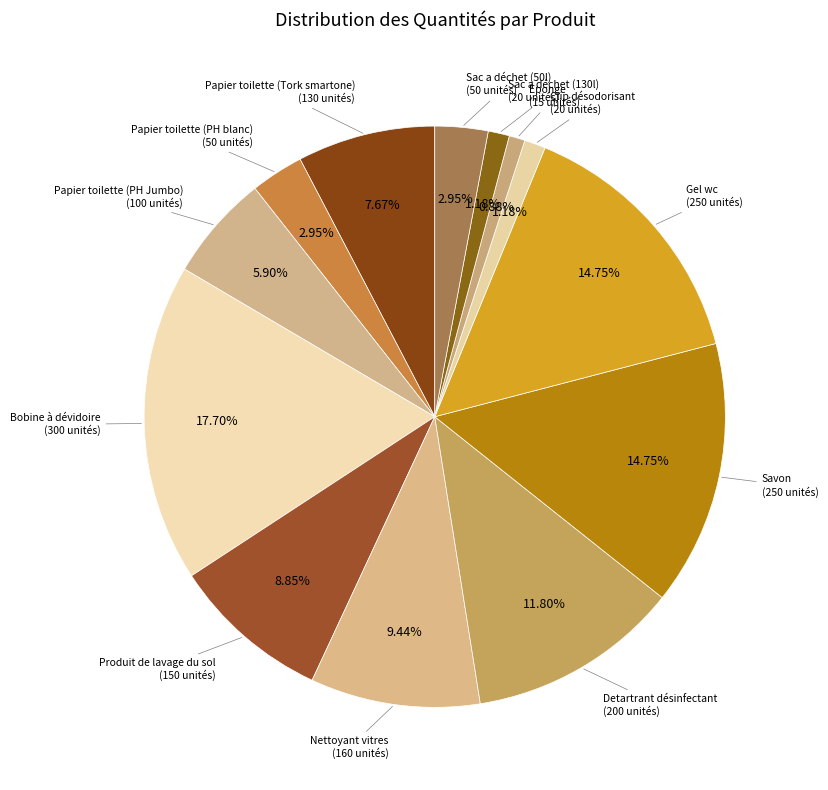

Does any single category account for the majority?

No